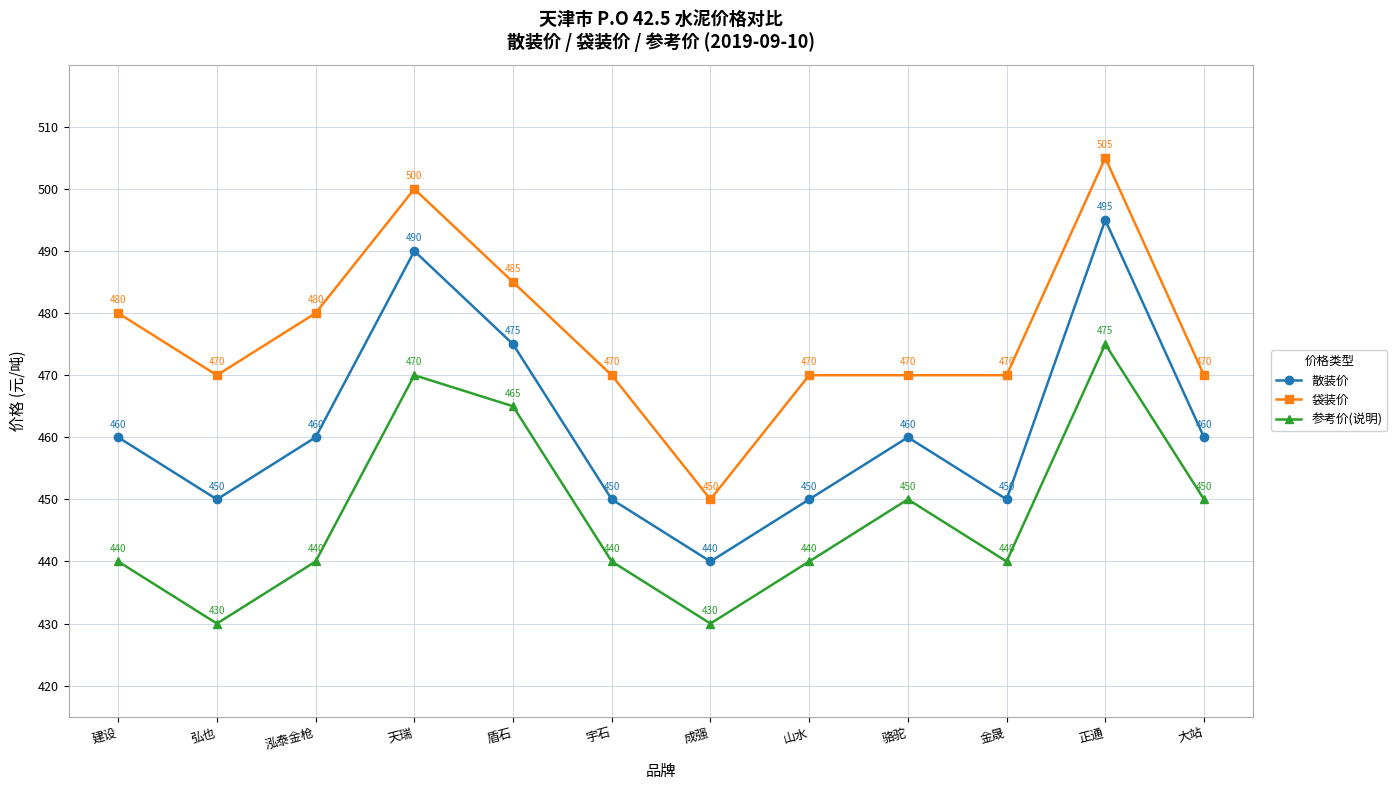

What is the smallest value displayed?

430